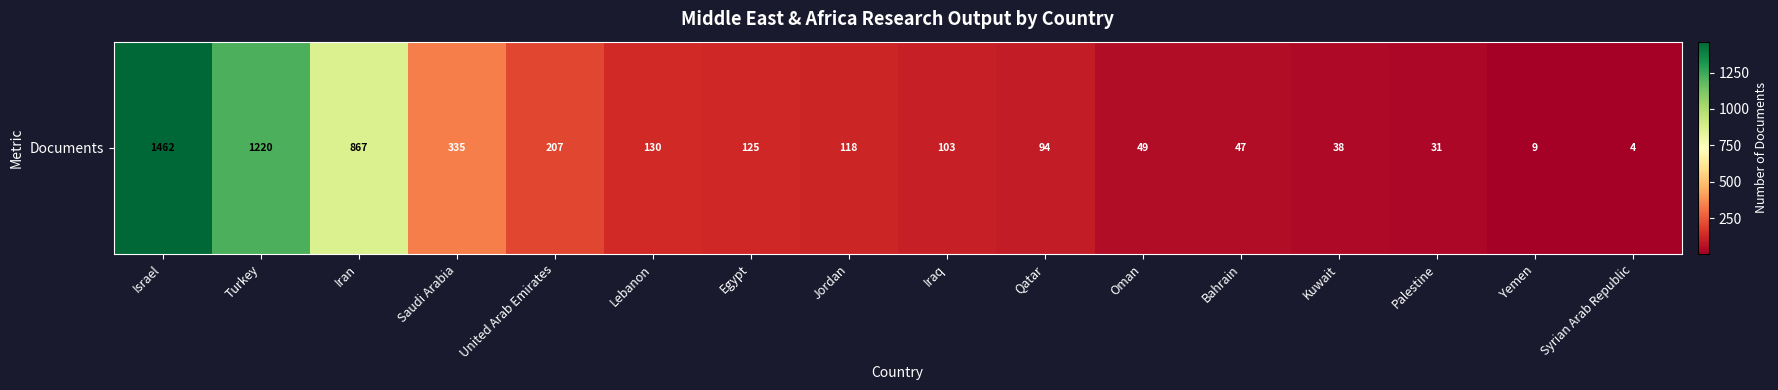

Where is the data nearest to the value 733?

Iran